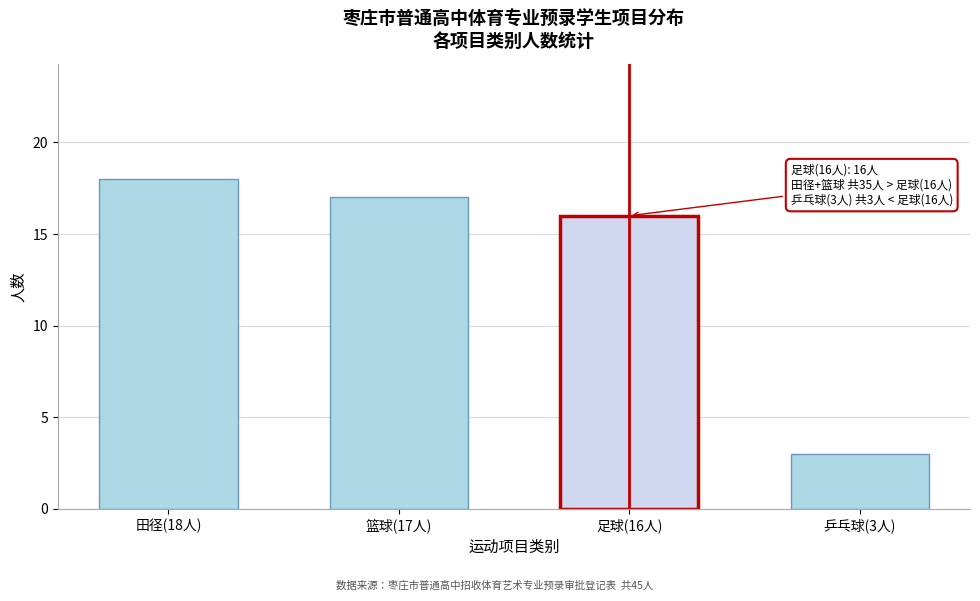

Reading left to right, transcribe all the data shown in this chart.

18	17	16	3